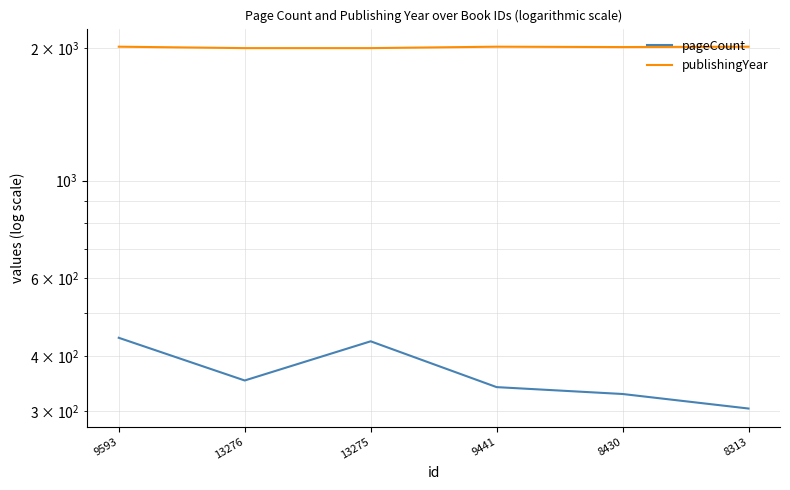

What is the minimum value for publishingYear?

2000